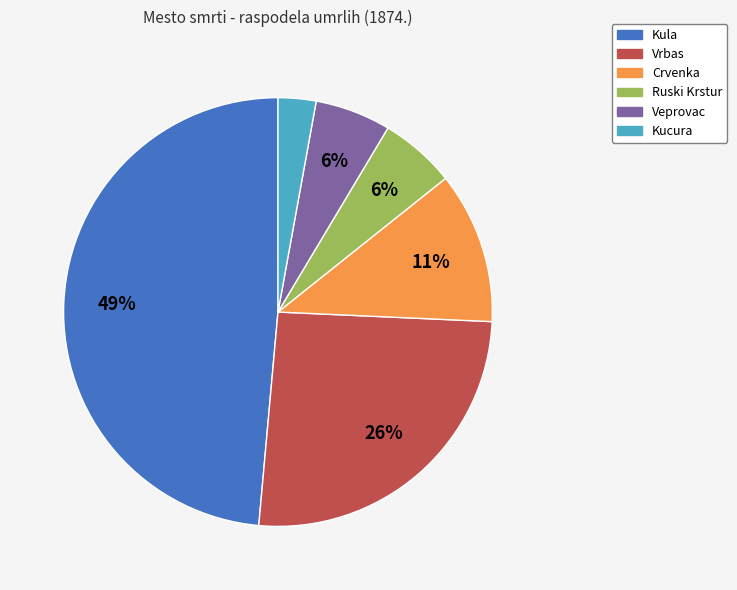

Combined, do Crvenka and Ruski Krstur account for over 50%?

No